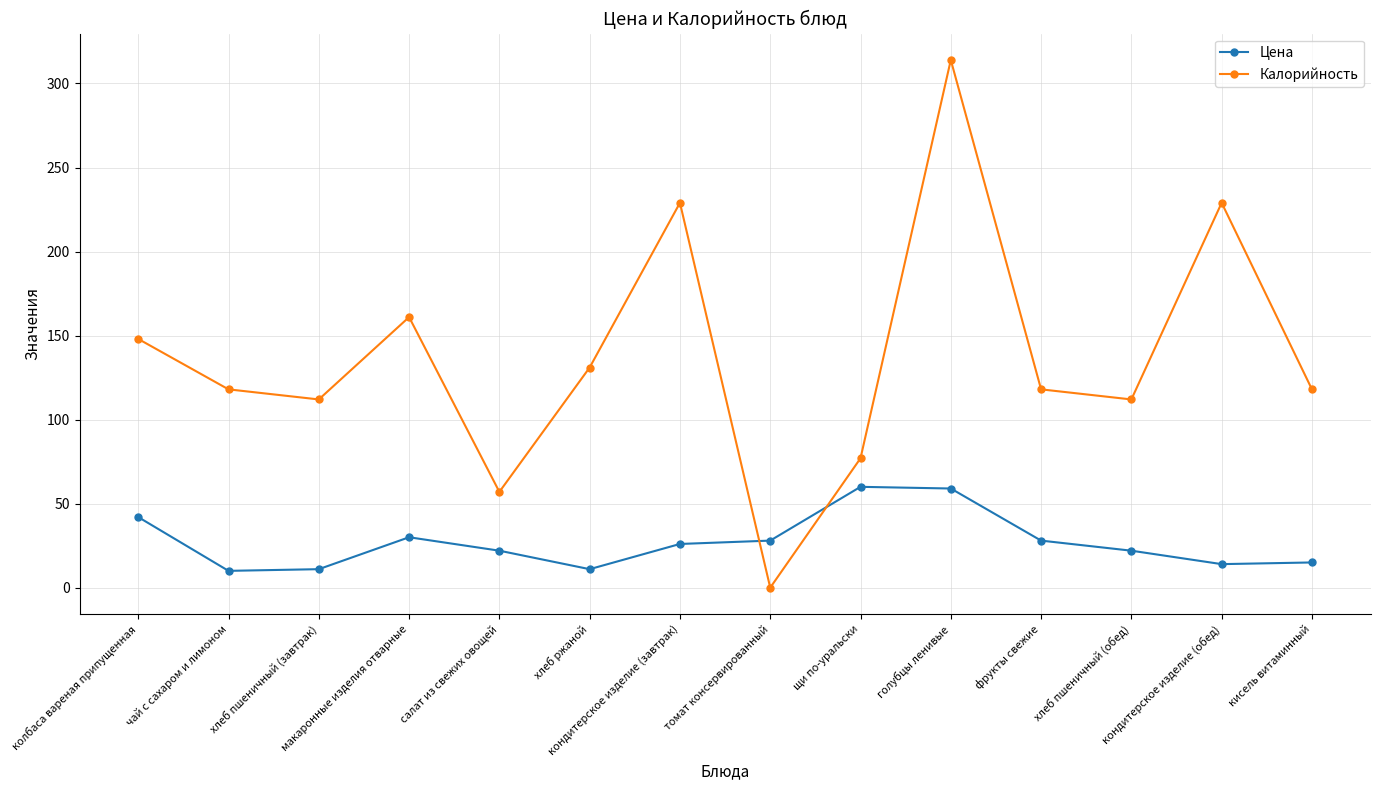

At хлеб пшеничный (обед), list the series in order from largest to smallest.

Калорийность, Цена